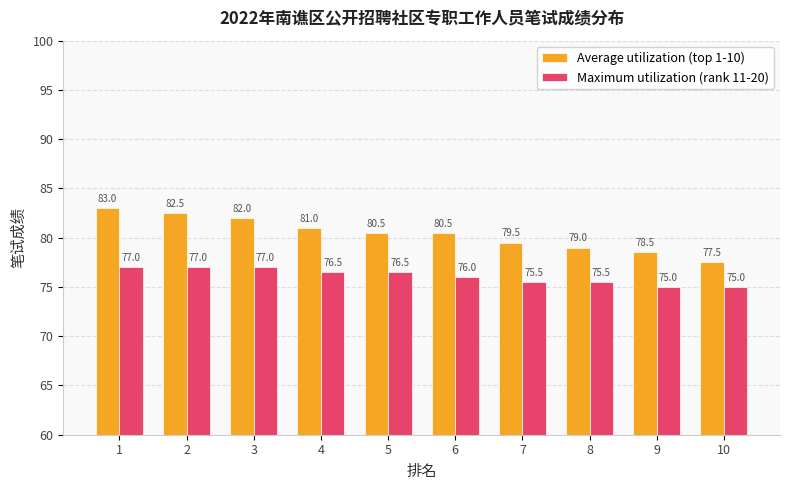

How many distinct data groups are displayed?

2